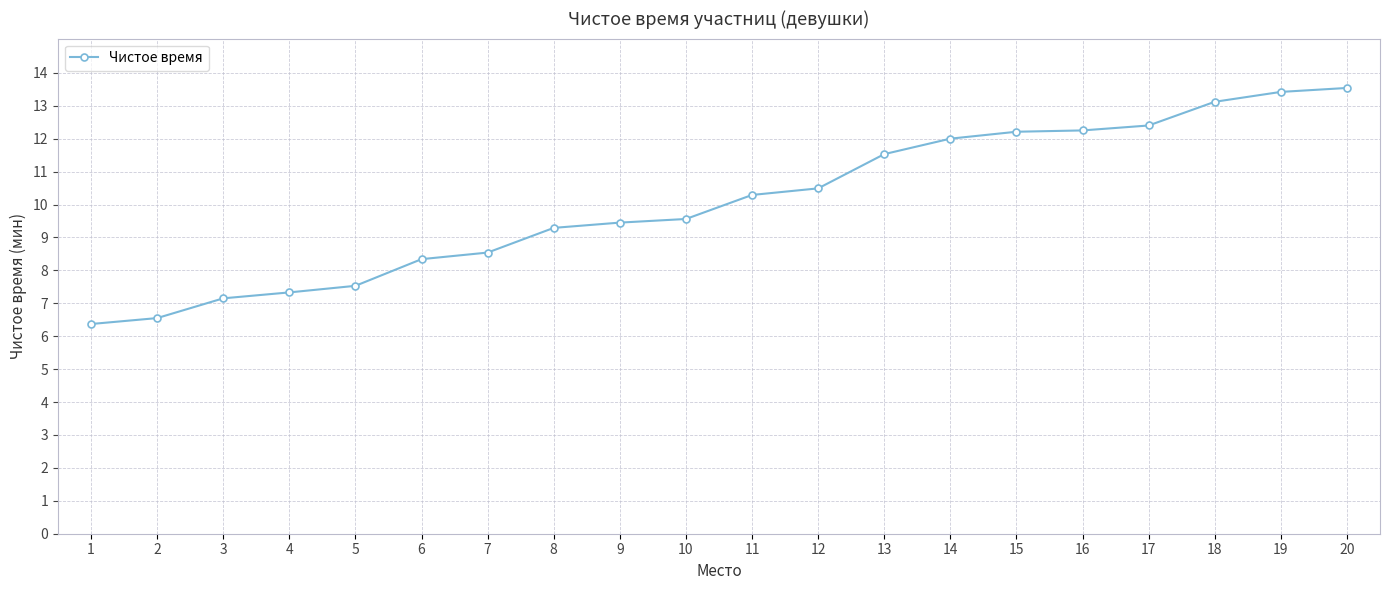

What is the average value?

10.1